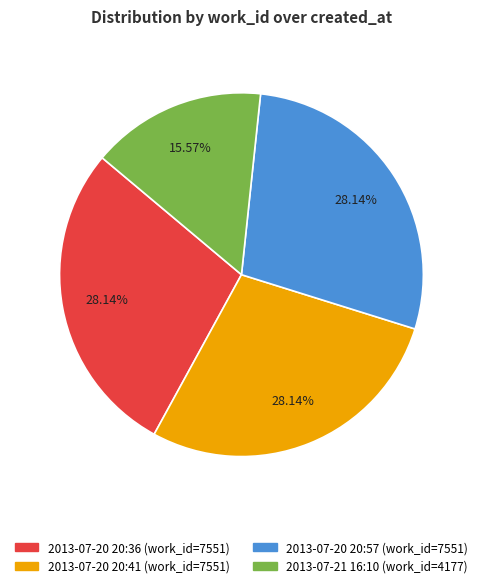

Does 2013-07-20 20:57 account for over 50% of the chart?

No